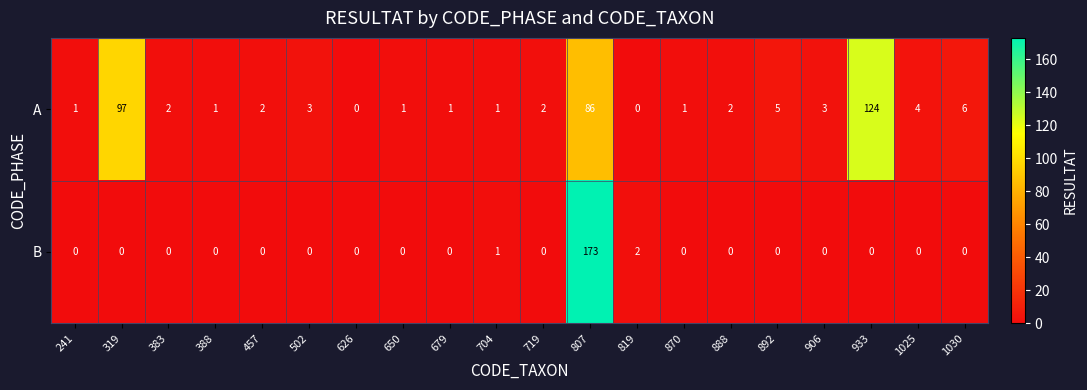

What is the difference between the maximum and minimum values in the A series?

124